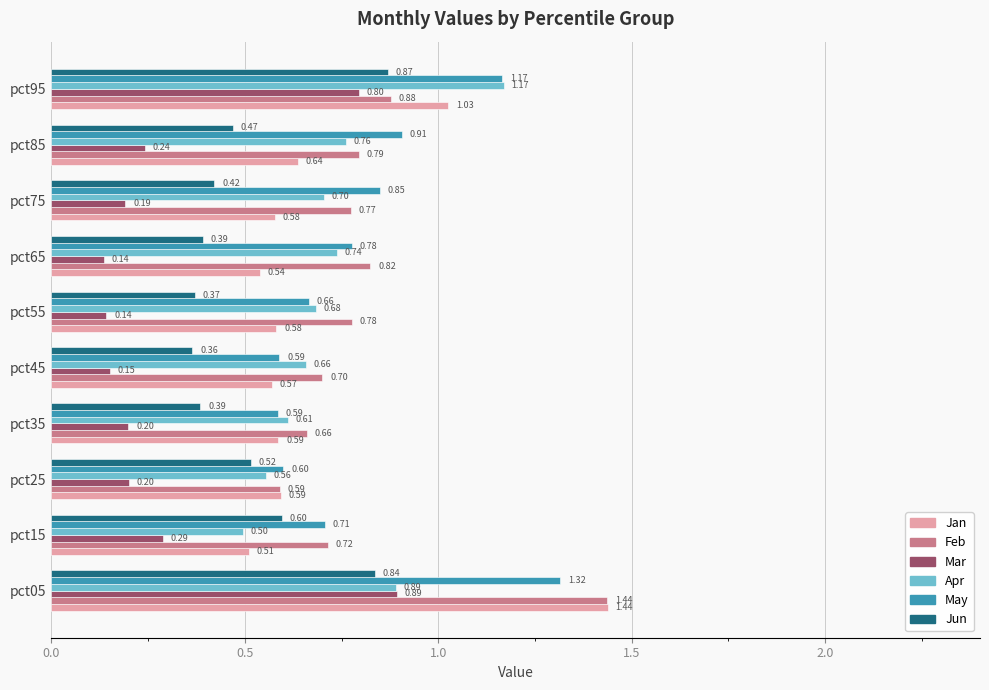

What is the difference between the maximum and minimum values in the Feb series?

0.8